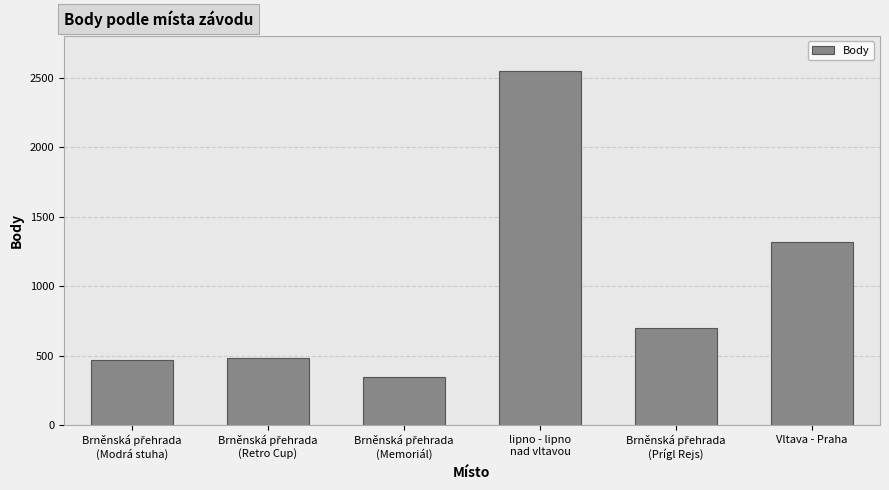

How many bars are there in total?

6